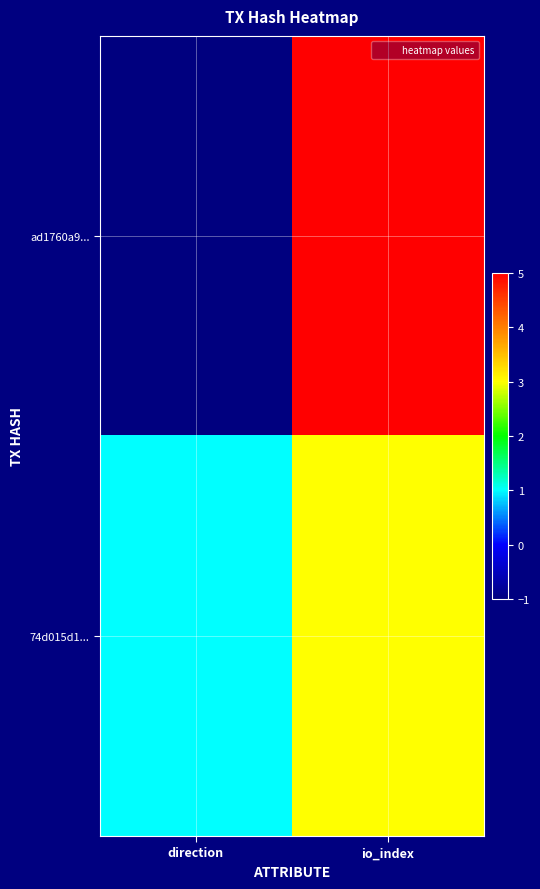

Reading left to right, list all the values displayed in this chart.

ad1760a9...: direction=-1	io_index=5
74d015d1...: direction=1	io_index=3